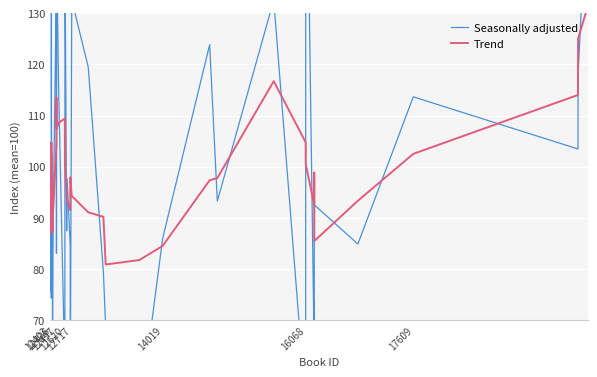

Where do Seasonally adjusted and Trend first cross each other?

12403 and 12426